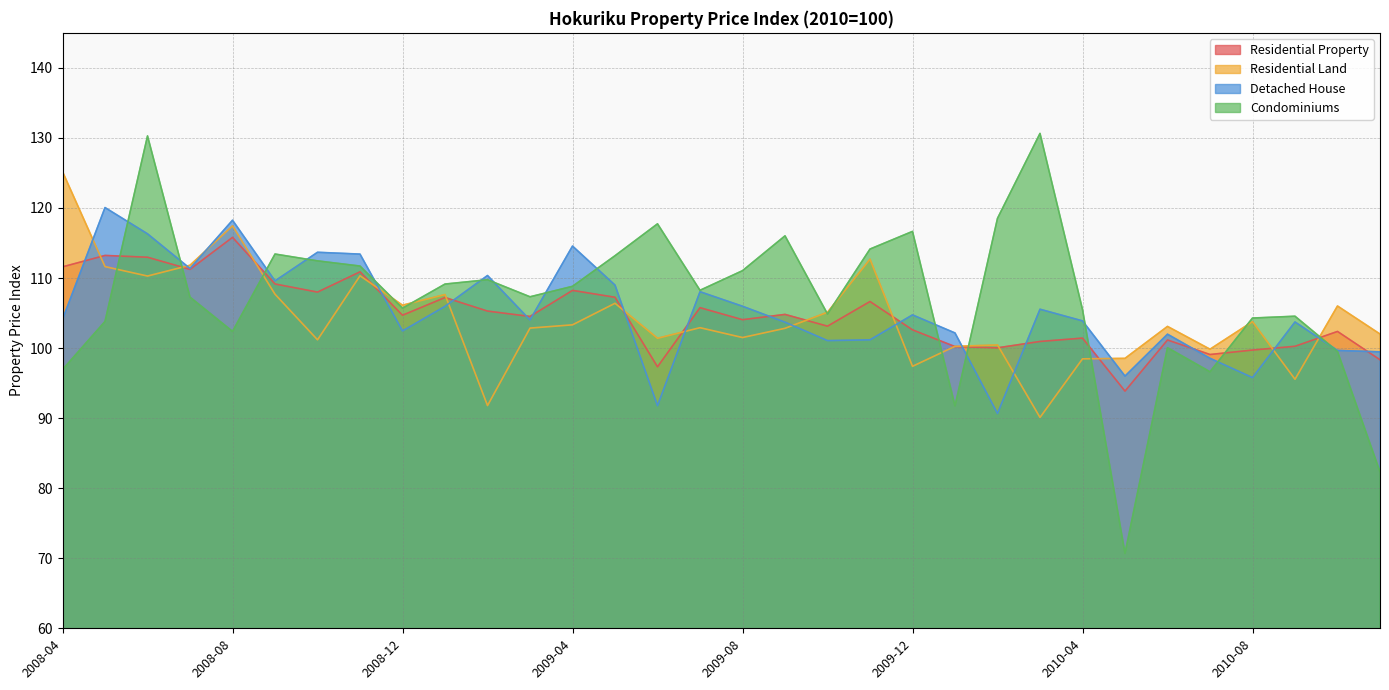

Reading left to right, extract all data points from this chart.

Residential Property: 111.6	113.2	113.0	111.2	115.8	109.2	108.0	110.9	104.7	107.2	105.3	104.5	108.2	107.3	97.3	105.8	104.1	104.8	103.1	106.6	102.6	100.2	100.0	100.9	101.4	93.9	101.2	99.1	99.7	100.3	102.4	98.3
Residential Land: 125.2	111.6	110.3	111.8	117.4	107.7	101.2	110.3	106.1	107.6	91.8	102.9	103.3	106.4	101.4	102.9	101.5	102.8	105.1	112.7	97.4	100.3	100.4	90.1	98.5	98.5	103.1	99.8	103.8	95.5	106.0	102.0
Detached House: 104.1	120.1	116.3	111.4	118.3	109.6	113.7	113.4	102.4	106.0	110.4	104.0	114.6	109.0	91.8	108.0	106.0	103.7	101.1	101.2	104.7	102.2	90.7	105.5	103.9	96.0	102.0	98.5	95.8	103.7	99.7	99.5
Condominiums: 96.9	103.8	130.3	107.3	102.4	113.4	112.4	111.7	105.7	109.1	109.8	107.3	108.8	113.2	117.7	108.3	111.0	116.0	104.9	114.1	116.7	91.7	118.5	130.6	105.5	70.7	100.1	96.6	104.3	104.5	99.5	82.3